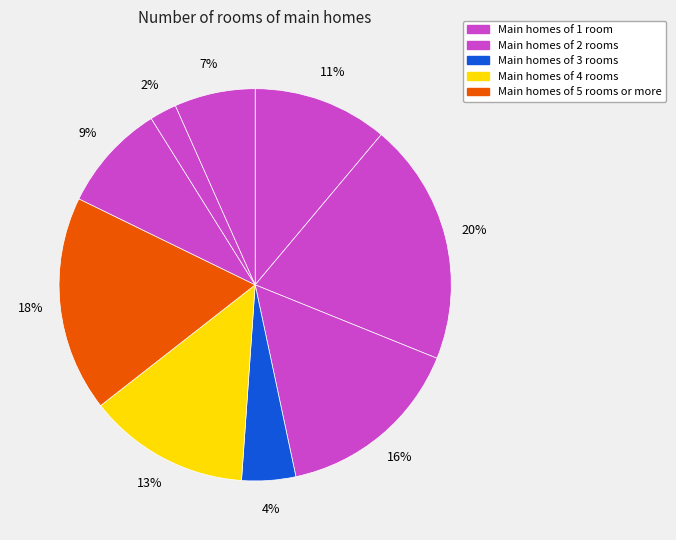

Does any single category account for the majority?

No